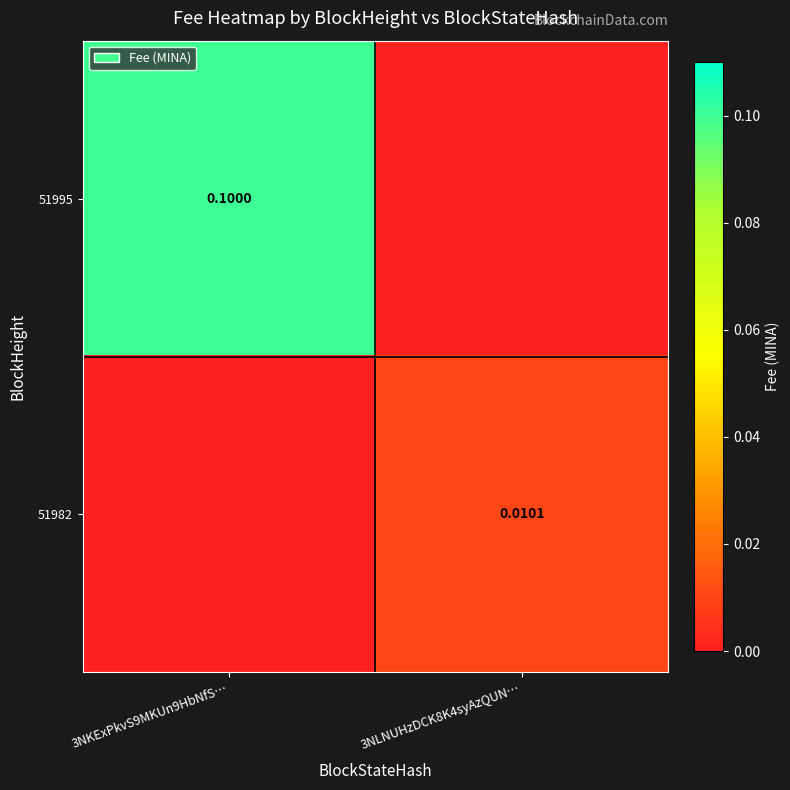

Is it true that 51982 equals 0.0 at 3NLNUHzDCK8K4syAzQUN…?

True